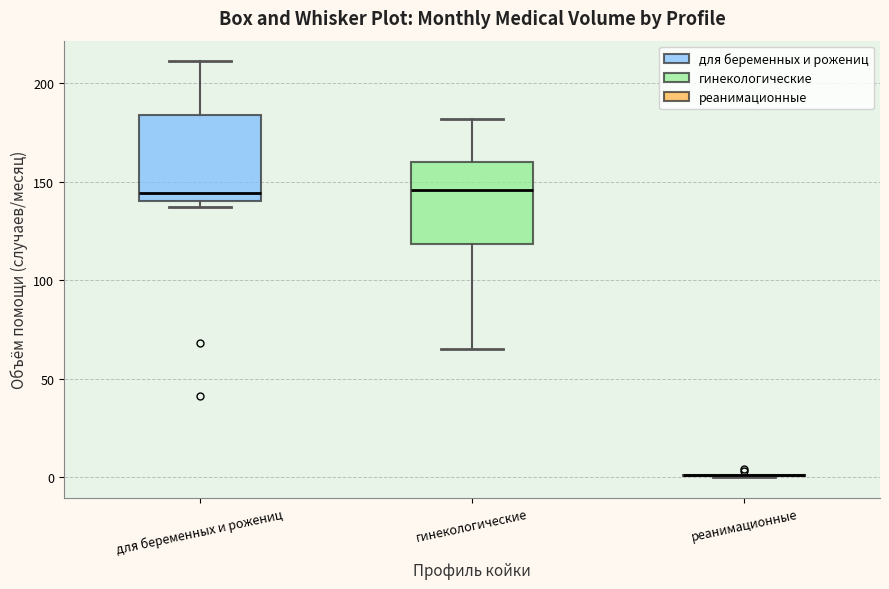

Reading left to right, transcribe this box plot: for each box, give where its median line is, the range the box spans, and where its two whiskers end, as read against the y-axis. The values are not printed on the chart, so give them approximately, as read against the axis.

для беременных и рожениц: median 145, box 140 to 185, whiskers 135 to 210
гинекологические: median 145, box 120 to 160, whiskers 65 to 180
реанимационные: box collapsed to a line at 0, whiskers 0 to 0